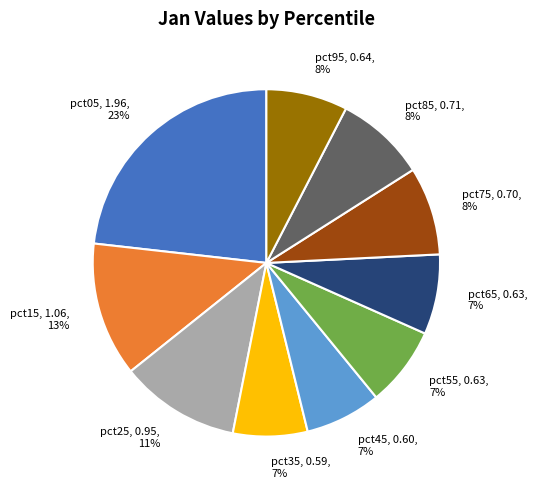

True or false: pct55 accounts for 7% of the total.

True